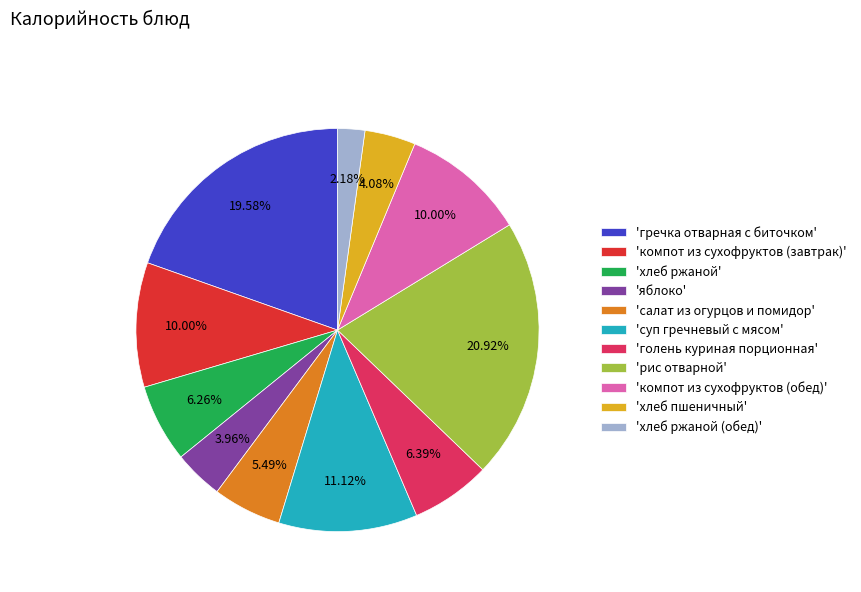

Between 'рис отварной' and 'голень куриная порционная', which is larger?

'рис отварной'